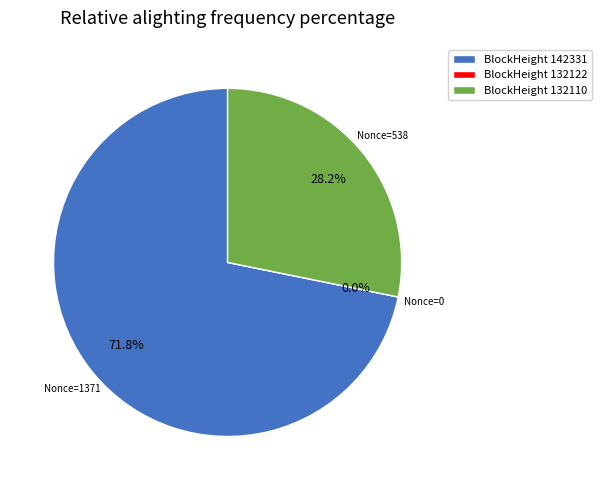

Rank the categories by value from lowest to highest.

132122, 132110, 142331